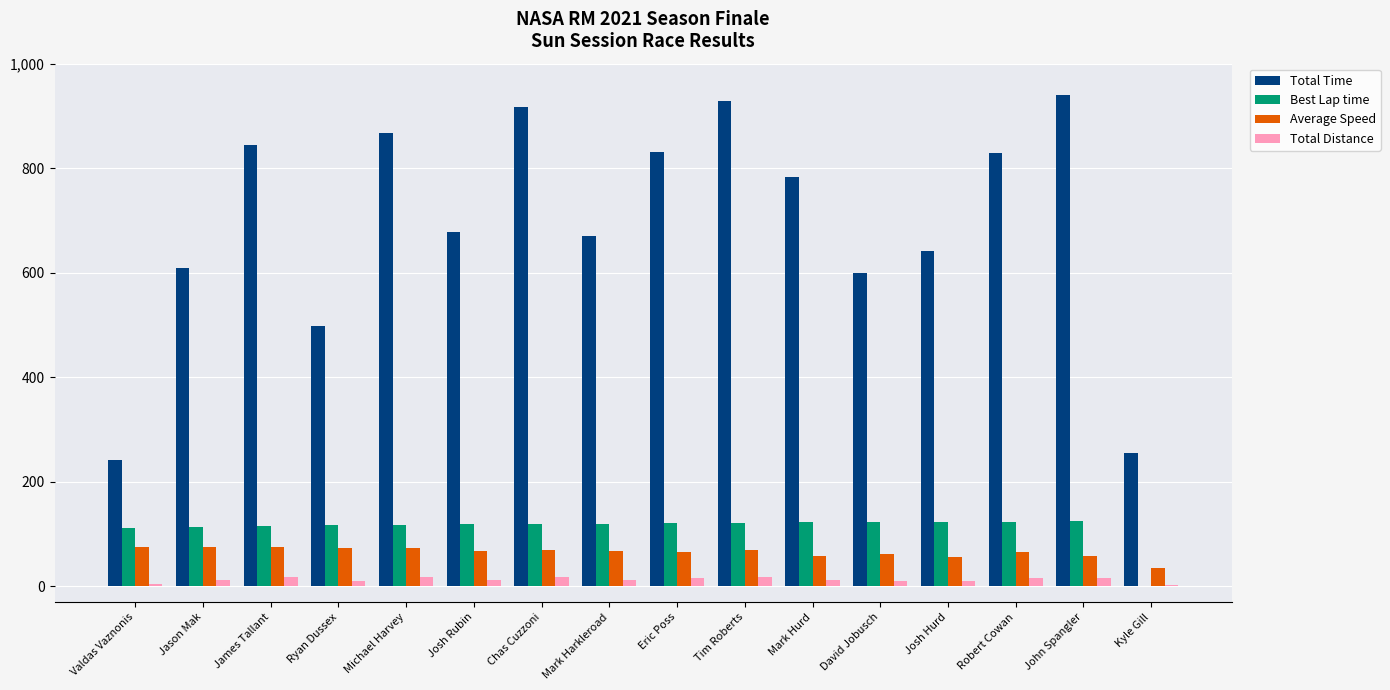

Is the value of Total Time at Tim Roberts greater than the value of Total Distance at Eric Poss?

Yes